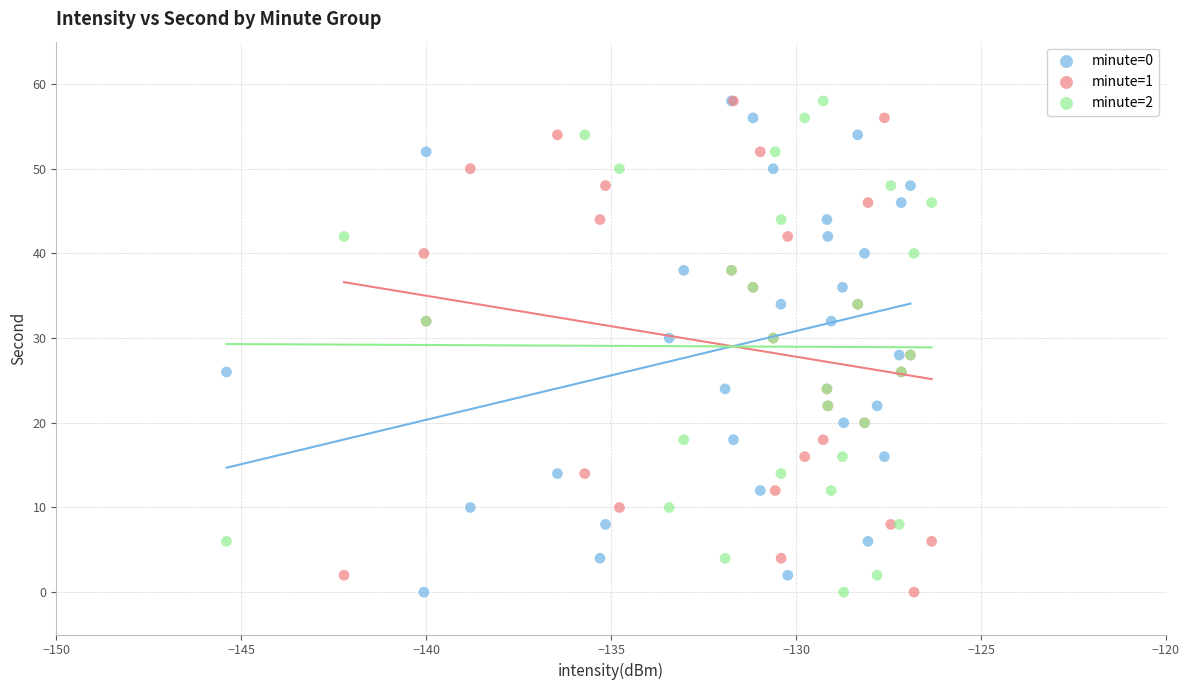

What are all the series names shown in the legend?

minute=0, minute=1, minute=2